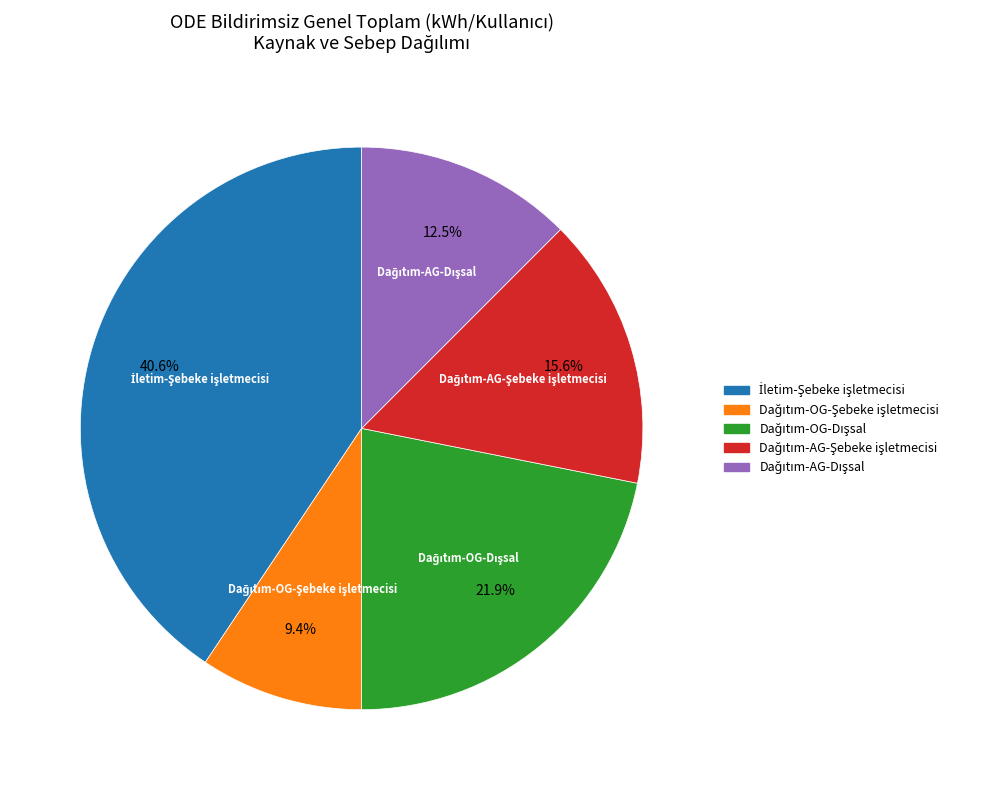

To the nearest percent, what is the difference between the largest and smallest slice percentages?

31%